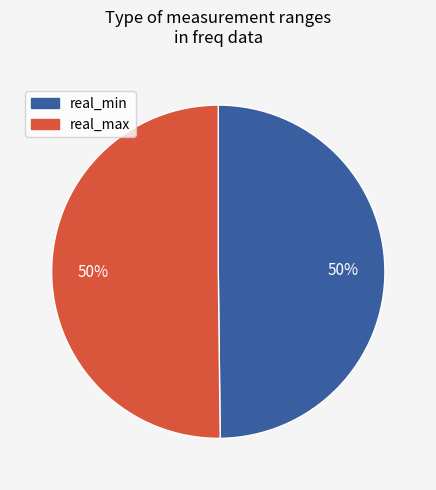

To the nearest percent, what is the combined percentage of real_min and real_max?

100%